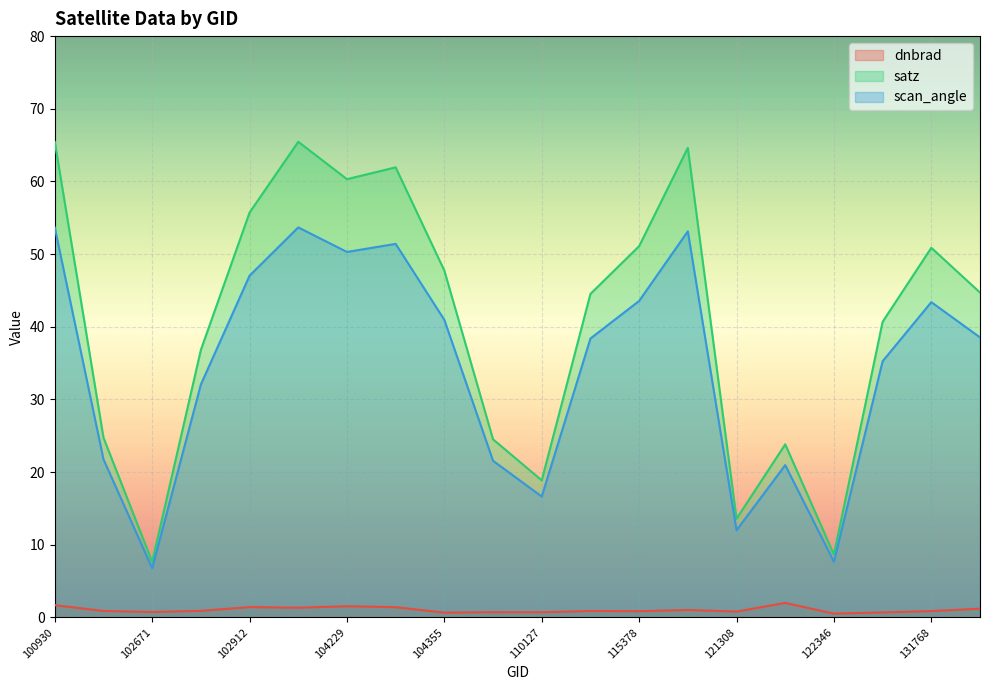

What is the difference between the second highest and minimum values in the satz series?

57.8